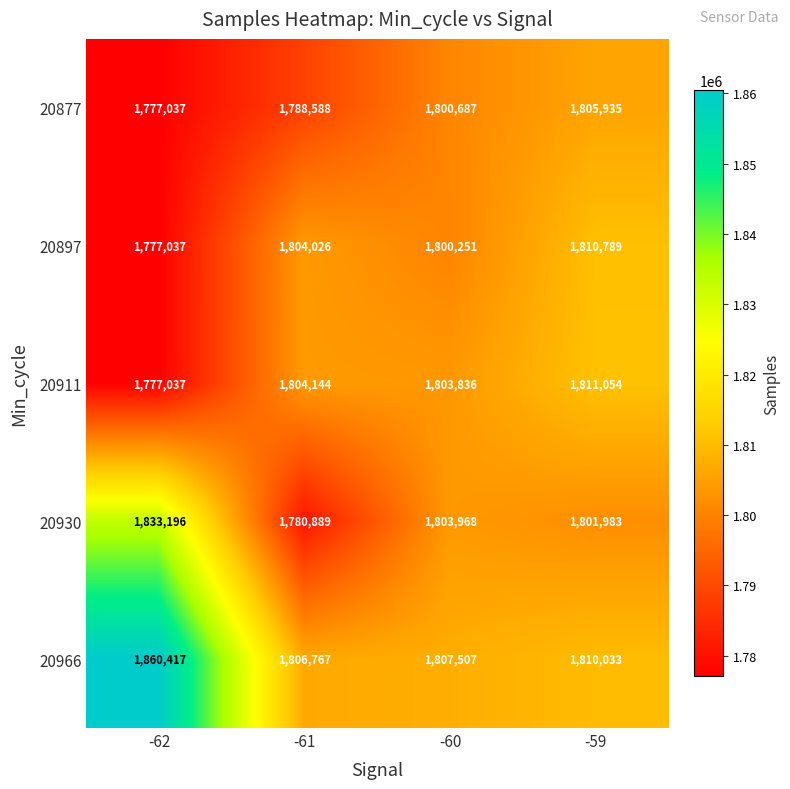

Which series changed the most between -62 and -61?

20966